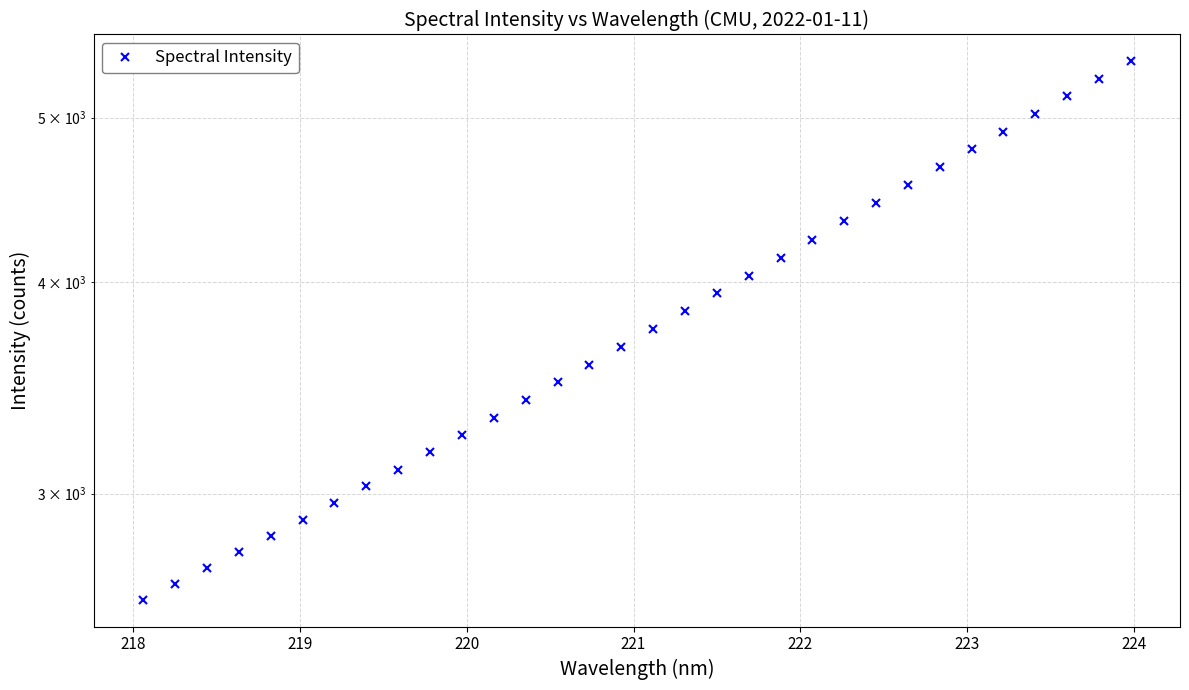

How many data points are less than 3752?

16